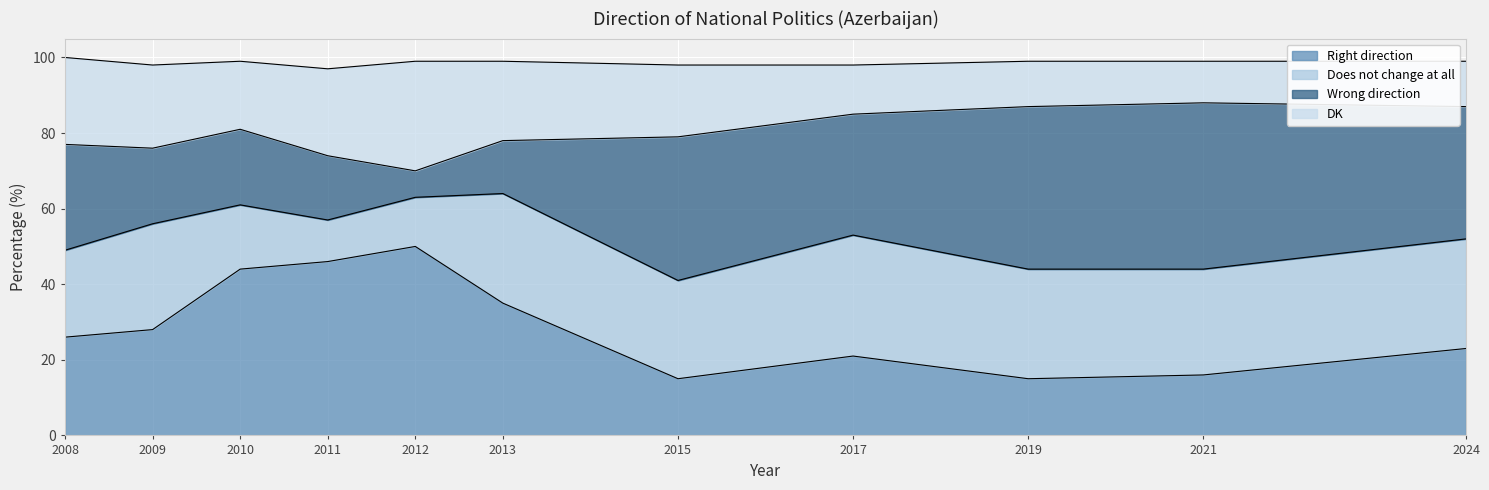

What is the total value across all series at 2010?

99